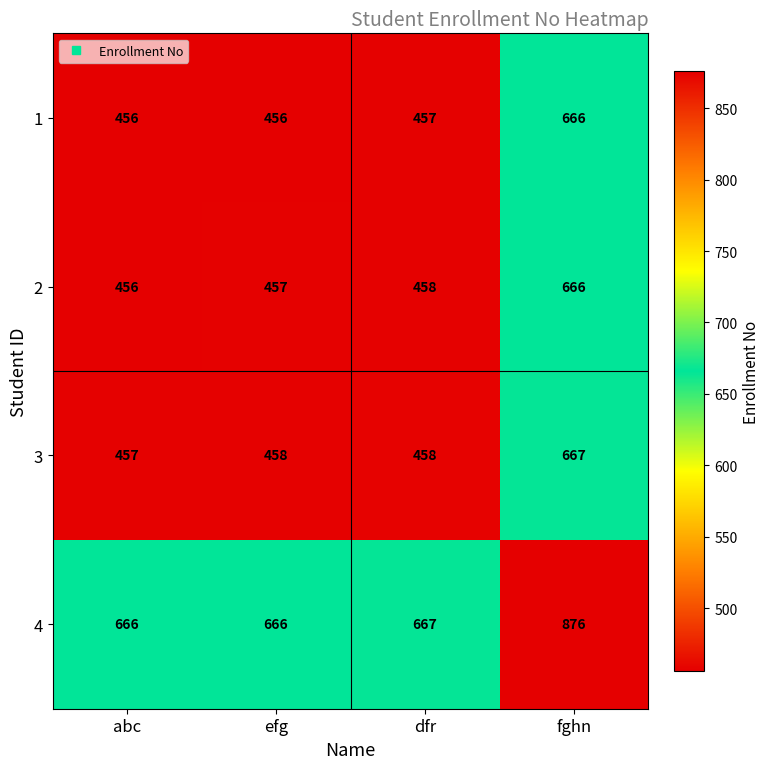

What is the average value of the 2 series?

509